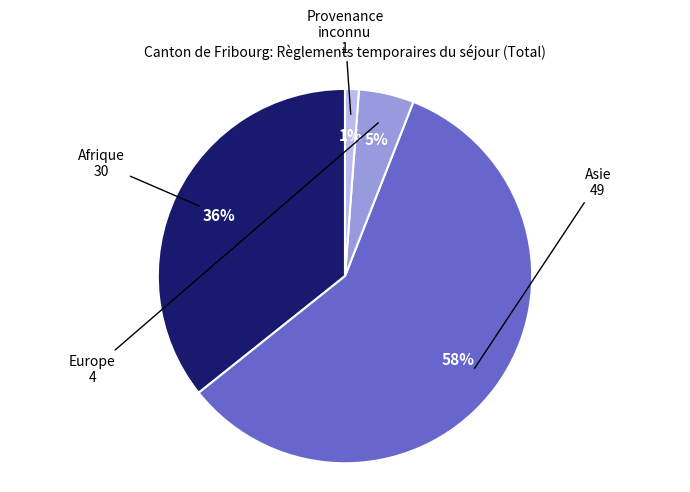

To the nearest percent, what is the difference between the largest and smallest slice percentages?

57%